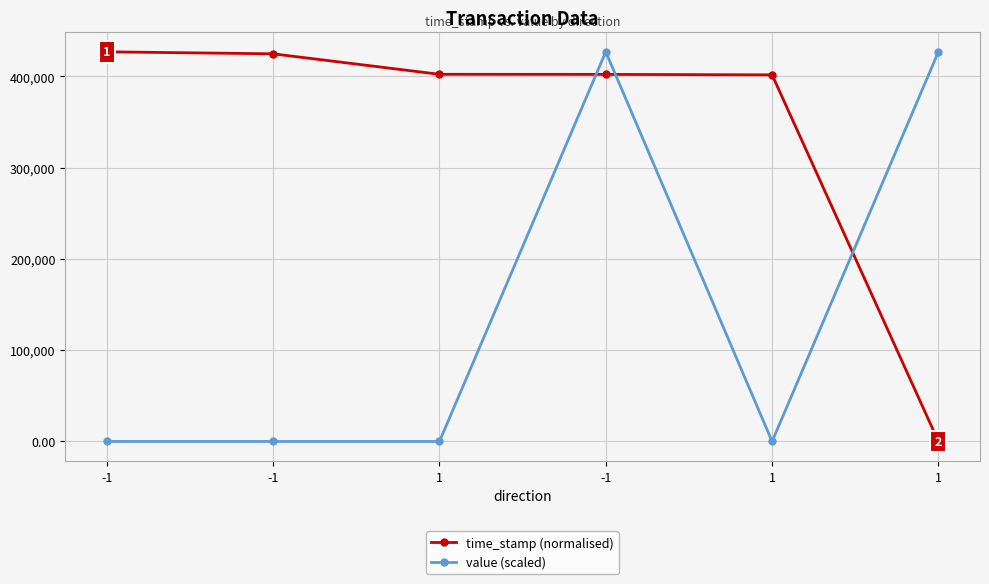

What are all the series names shown in the legend?

time_stamp (normalised), value (scaled)